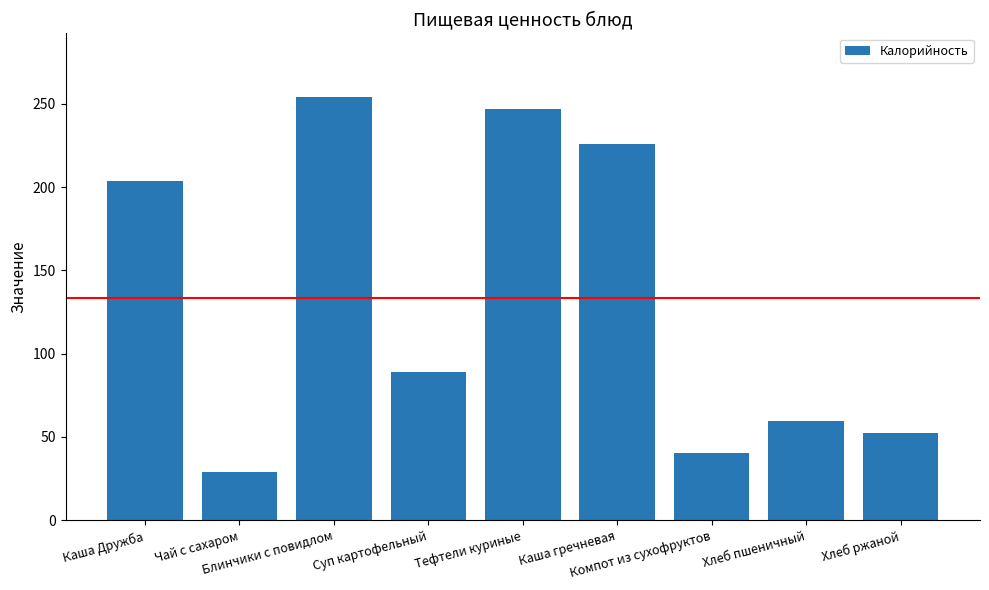

What is the label of the 2nd bar from the right?

Хлеб пшеничный